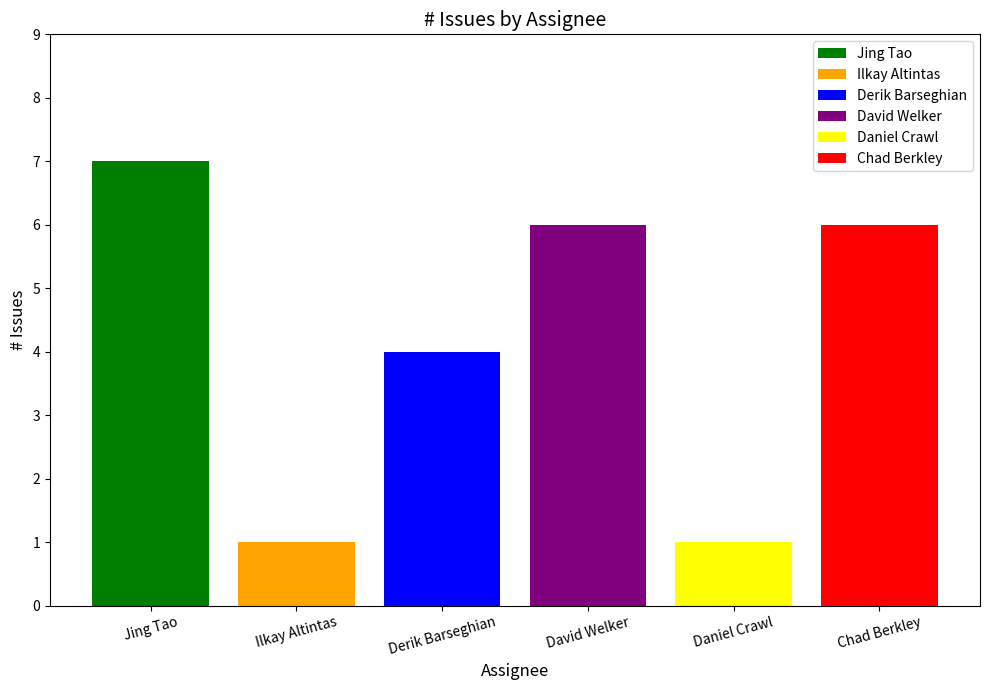

What is the total value across all series at David Welker?

6